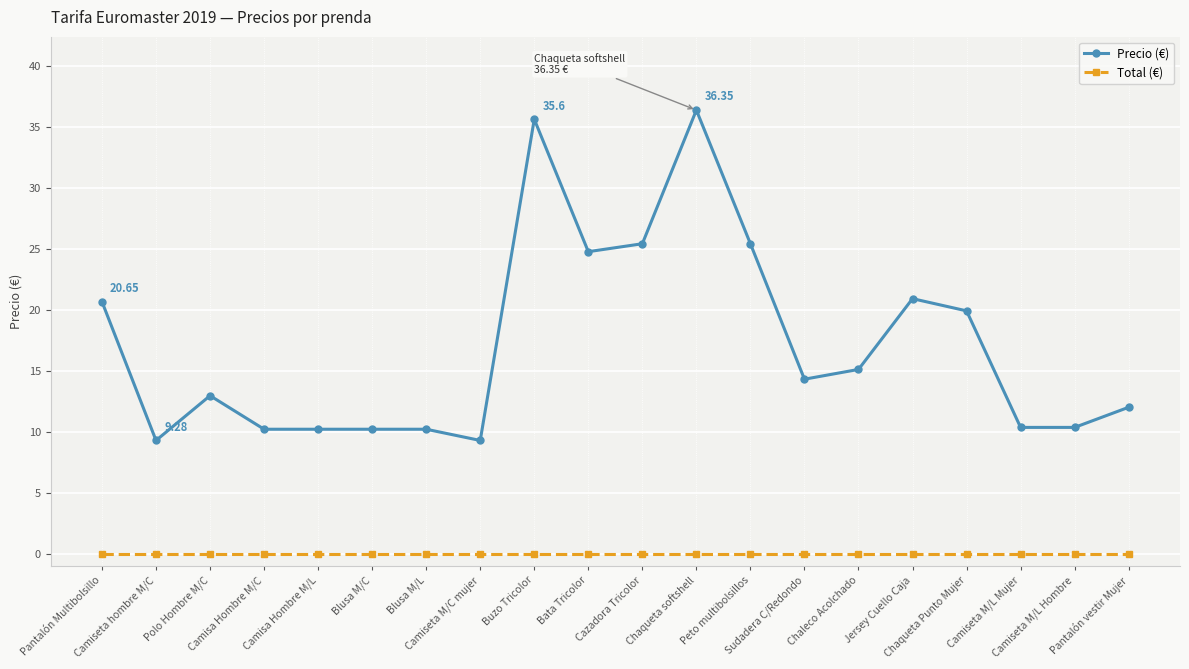

Is the value of Precio (€) at Blusa M/L greater than the value of Total (€) at Camiseta M/C mujer?

Yes